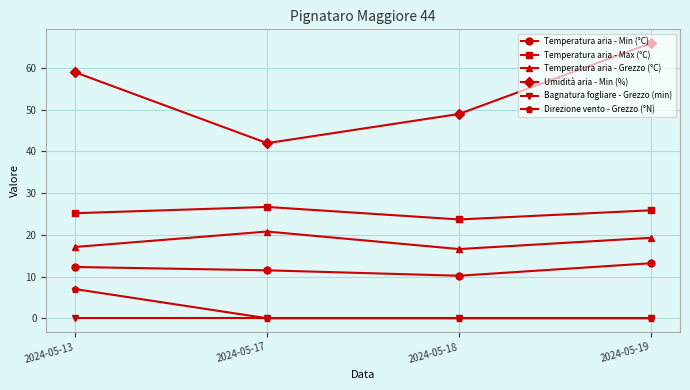

What is the difference between the Umidità aria - Min (%) values at 2024-05-17 and 2024-05-19?

24.0